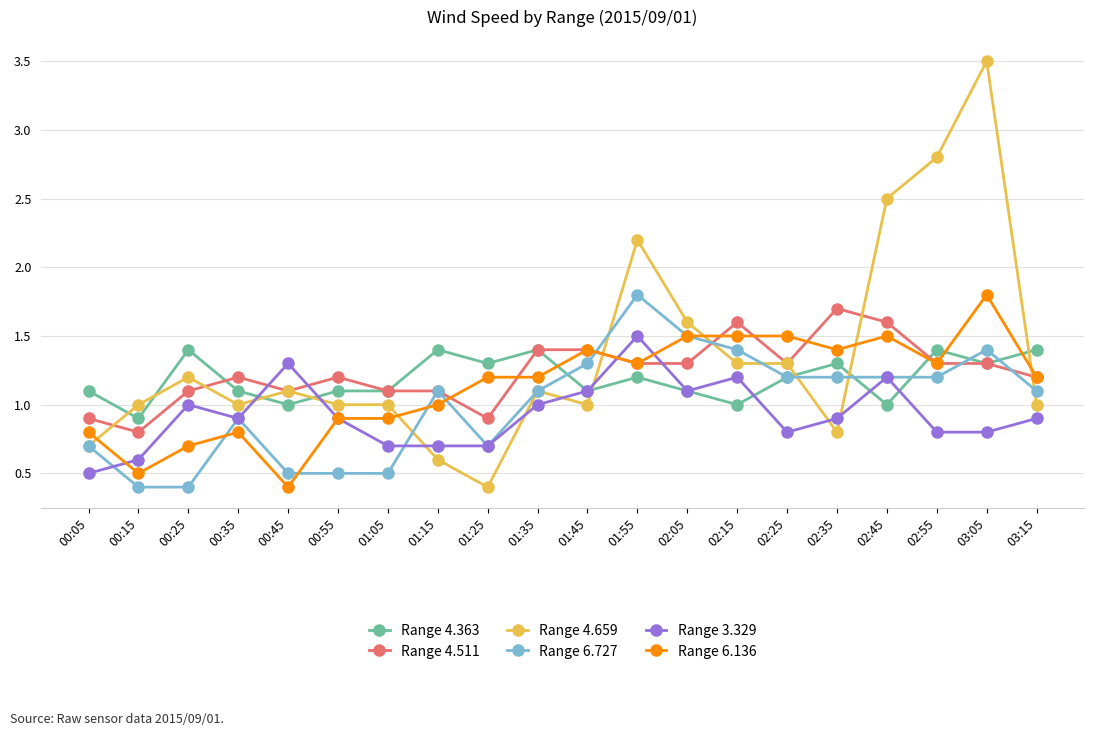

Count the Range 4.363 values in the range 1 to 2.

19